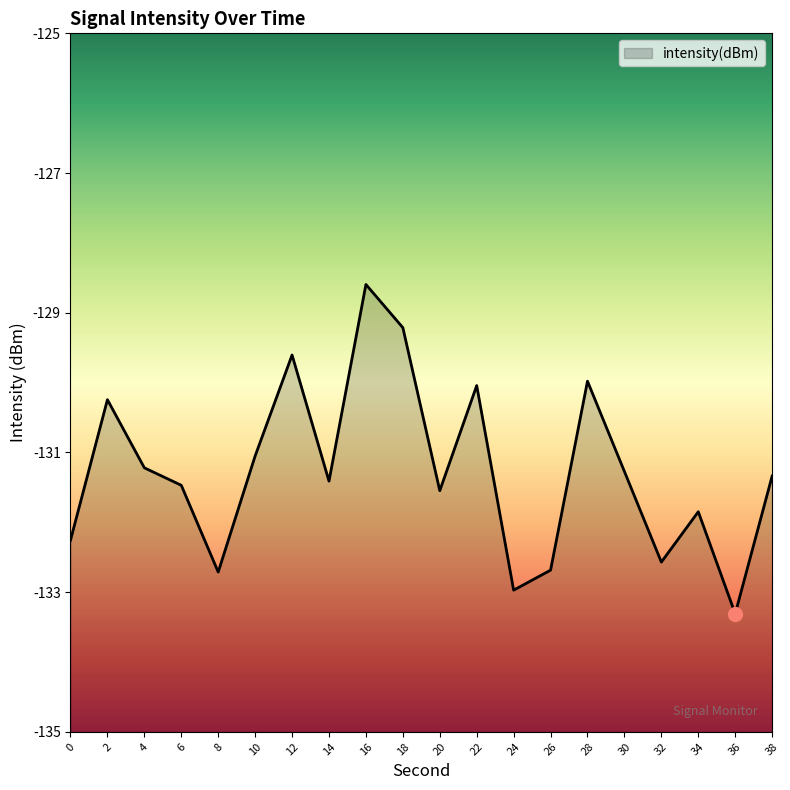

Rank the categories by value from highest to lowest.

16, 18, 12, 28, 22, 2, 10, 4, 30, 38, 14, 6, 20, 34, 0, 32, 26, 8, 24, 36